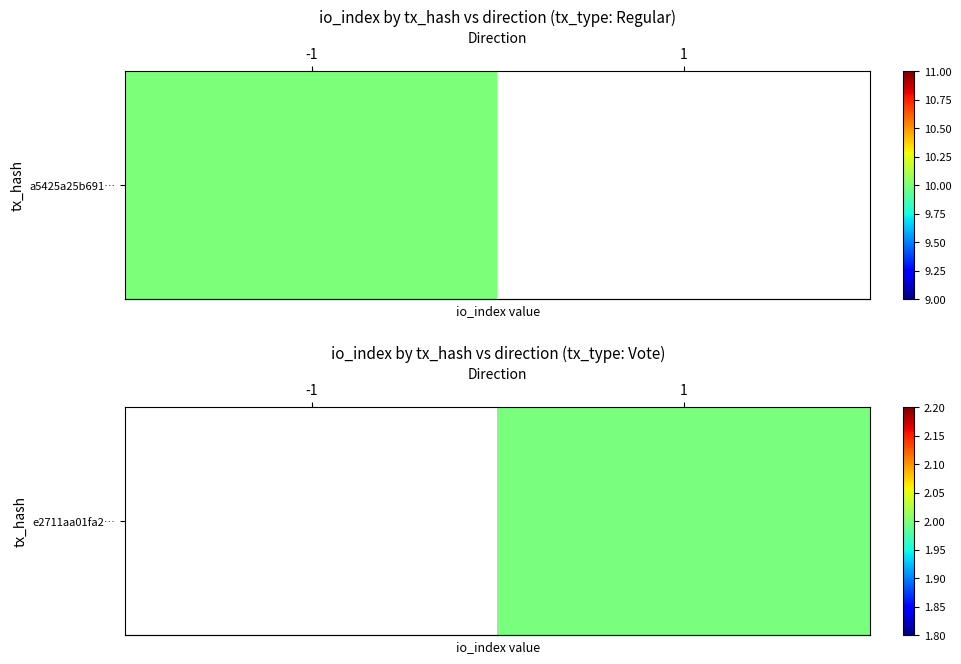

Rank the categories by value from lowest to highest.

-1, 1